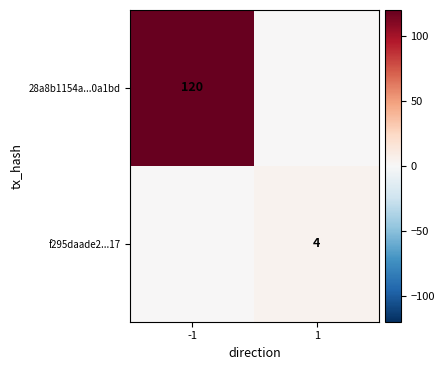

The f295daade2...17 series shows 2 at 1. True or false?

False